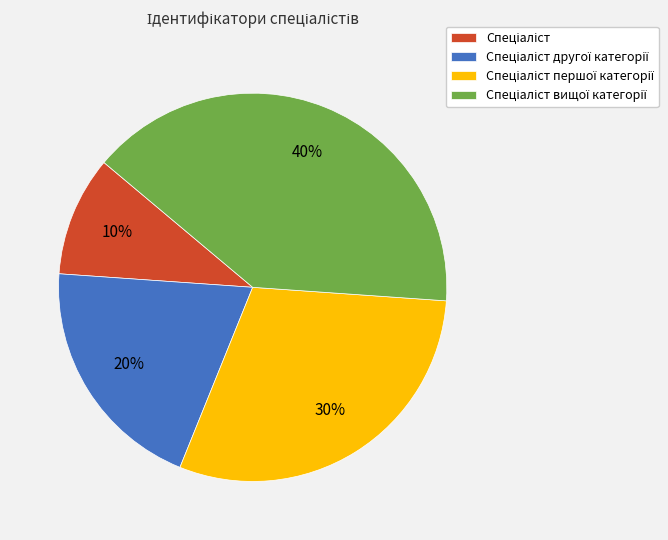

Is there any slice that represents more than half of the pie?

No